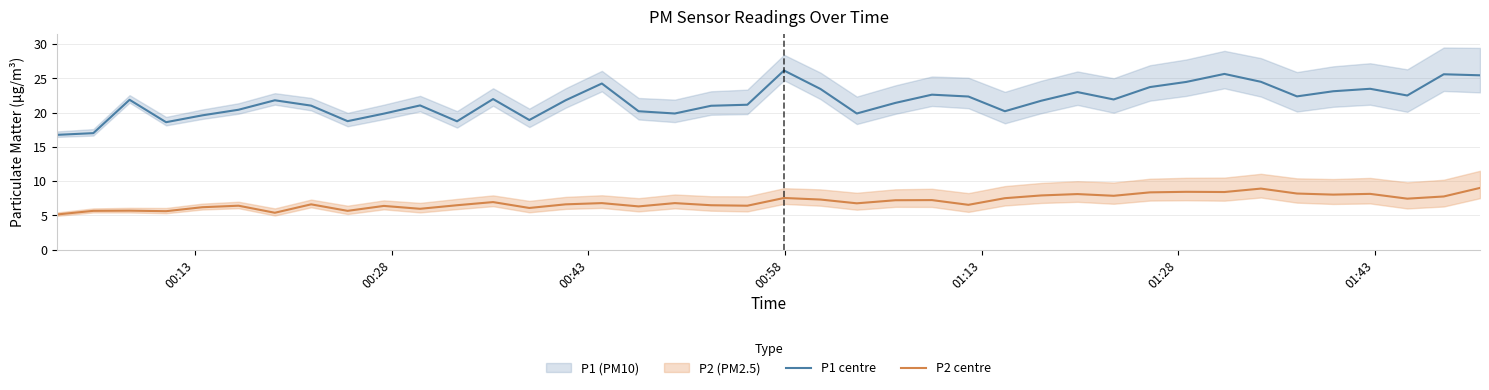

What is the maximum value for P2 centre?

9.0